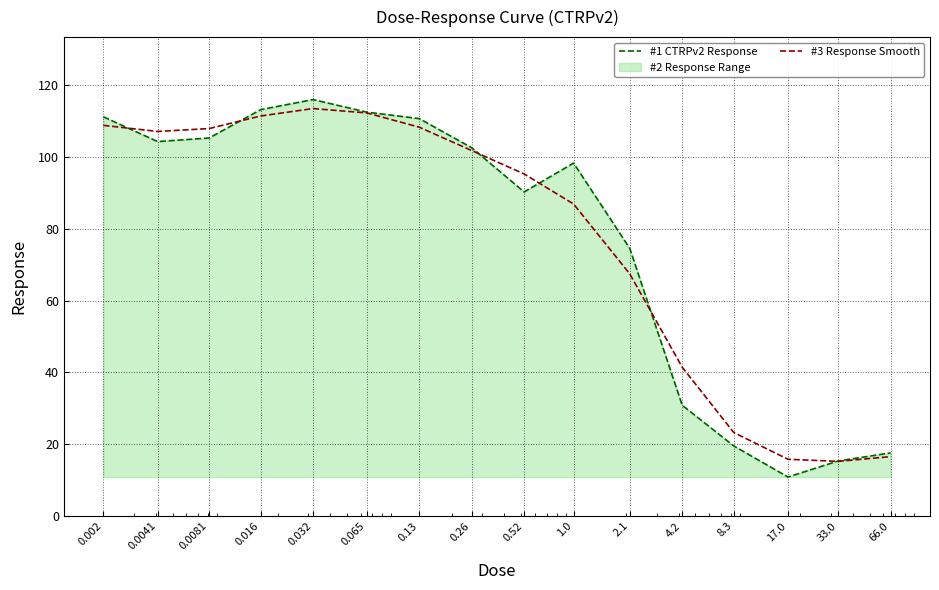

True or false: #1 CTRPv2 Response has a value of 152.0 at 0.002.

False